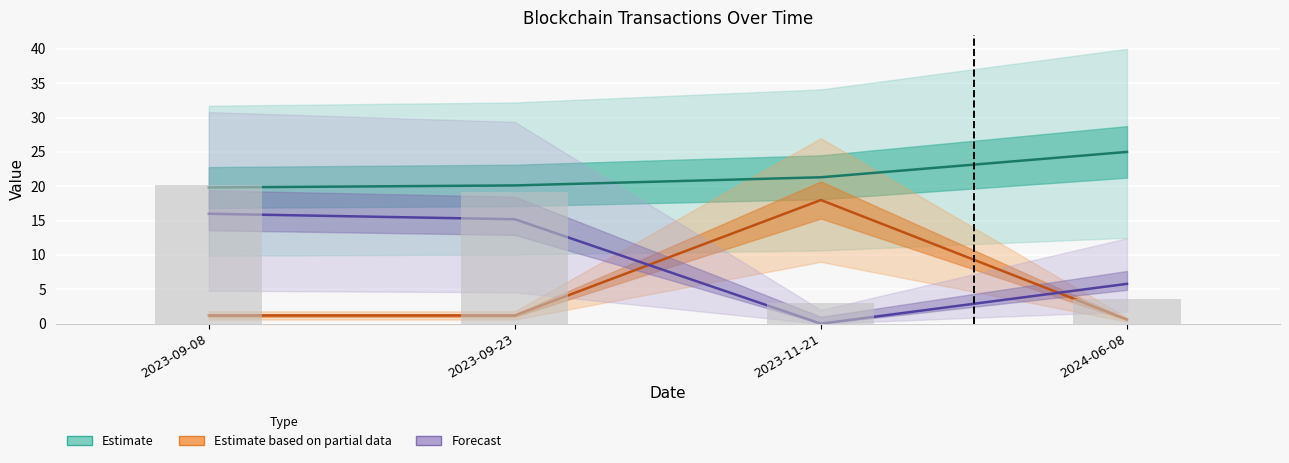

Reading left to right, extract all data points from this chart.

Estimate: 19.8	20.1	21.3	25.0
Estimate based on partial data: 1.2	1.2	18.0	0.6
Forecast: 16.0	15.2	0.0	5.8